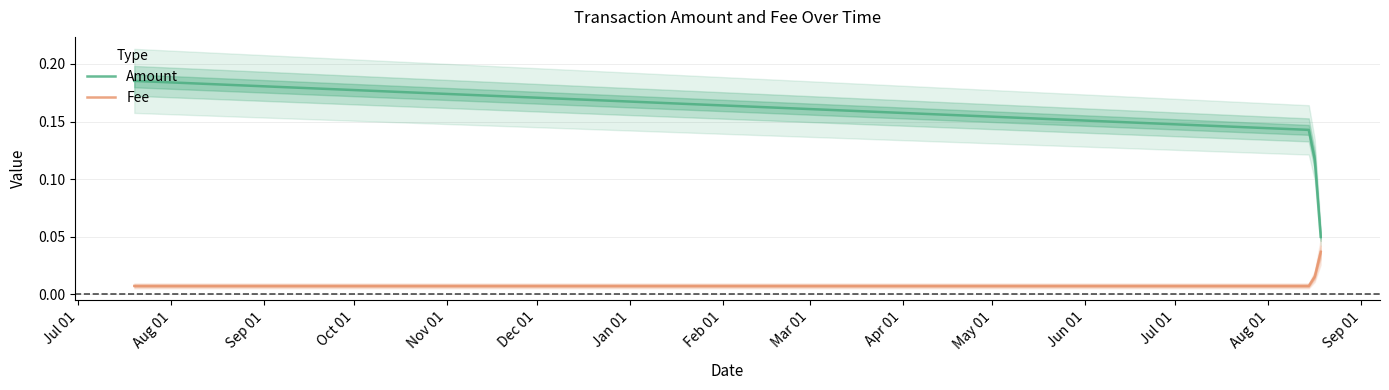

True or false: Fee and Amount cross at least once.

False